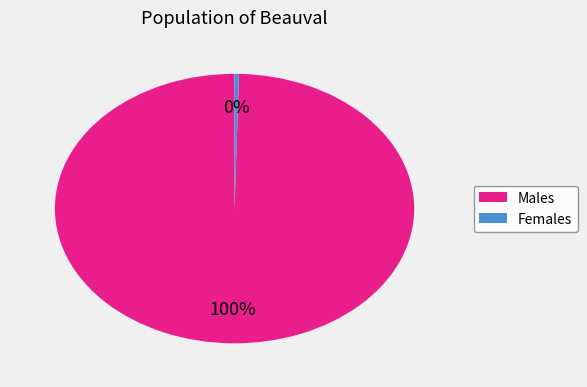

Do Males and Females together represent more than half of the pie?

Yes